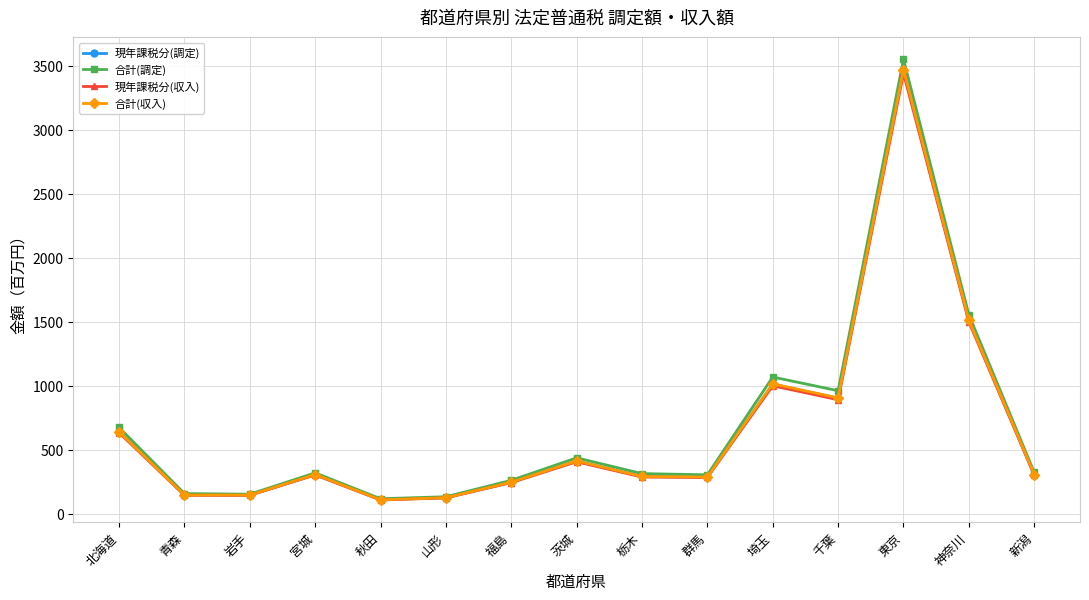

At which label is 合計(収入) closest to 1791?

神奈川